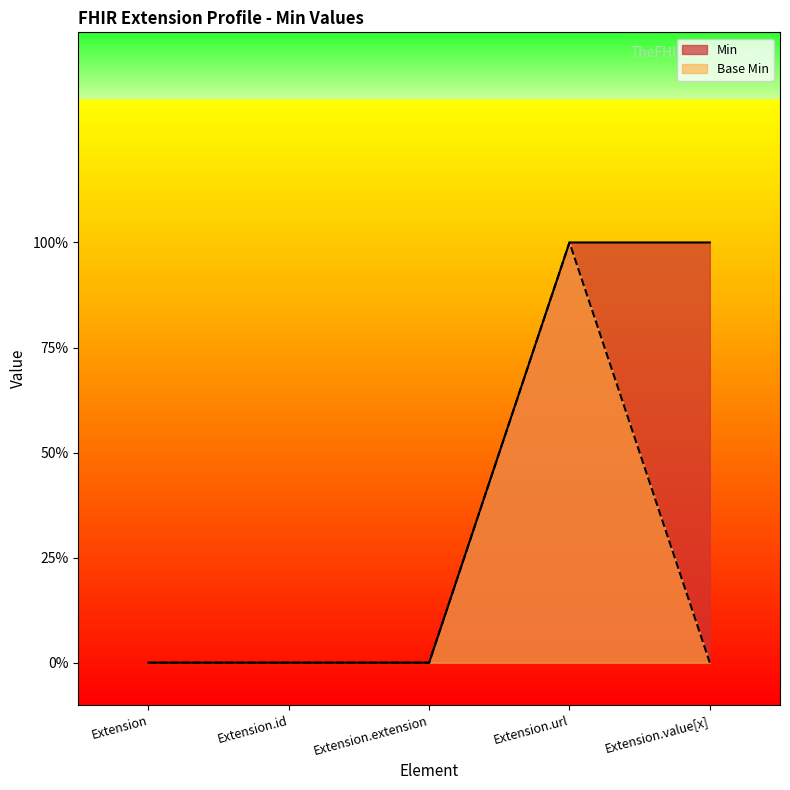

How many categories are shown in the chart?

5